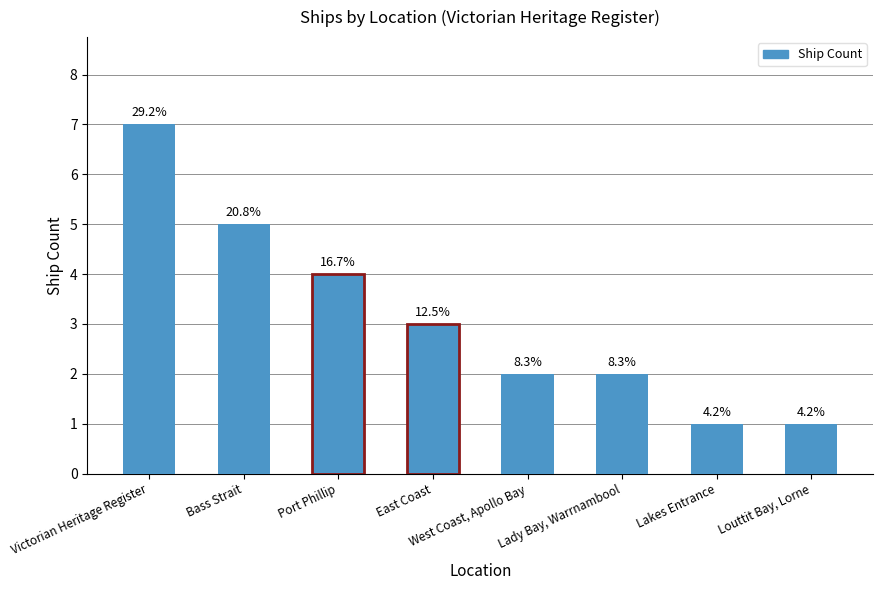

How many bars are there in total?

8